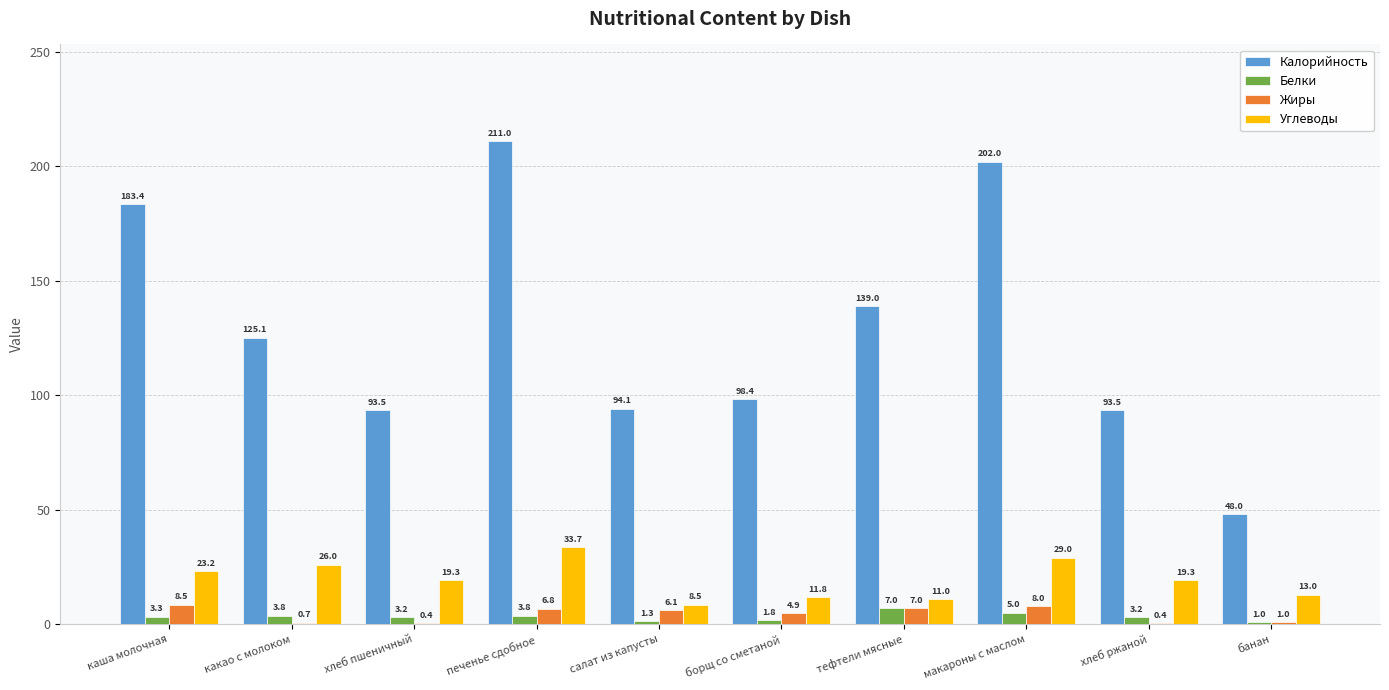

True or false: Калорийность has a value of 131.9 at хлеб ржаной.

False